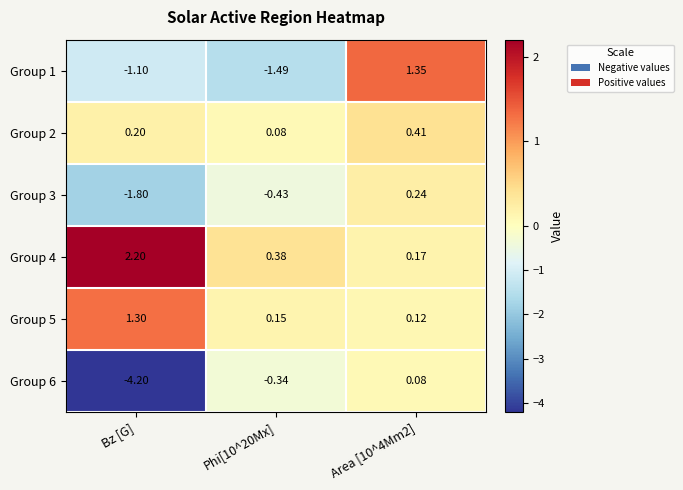

Is the value of Group 2 at Phi[10^20Mx] greater than the value of Group 5 at Phi[10^20Mx]?

No